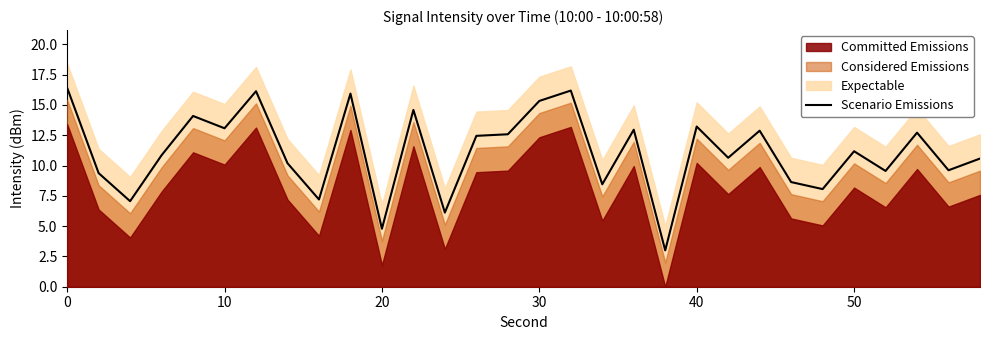

What is the difference between the second highest and second lowest values?

11.4